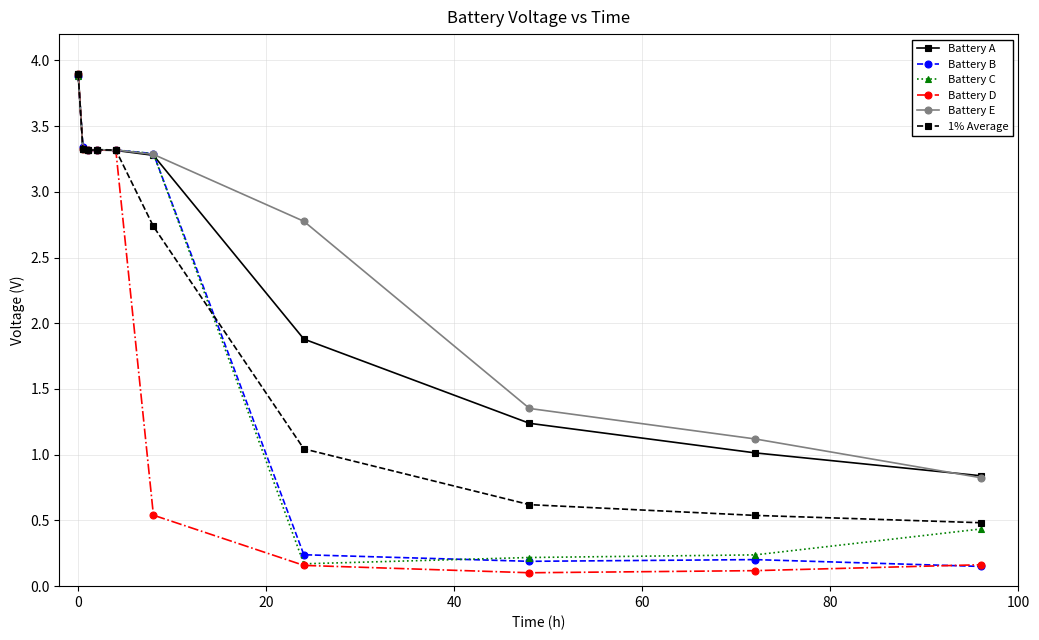

At how many categories does at least one series exceed 2?

7